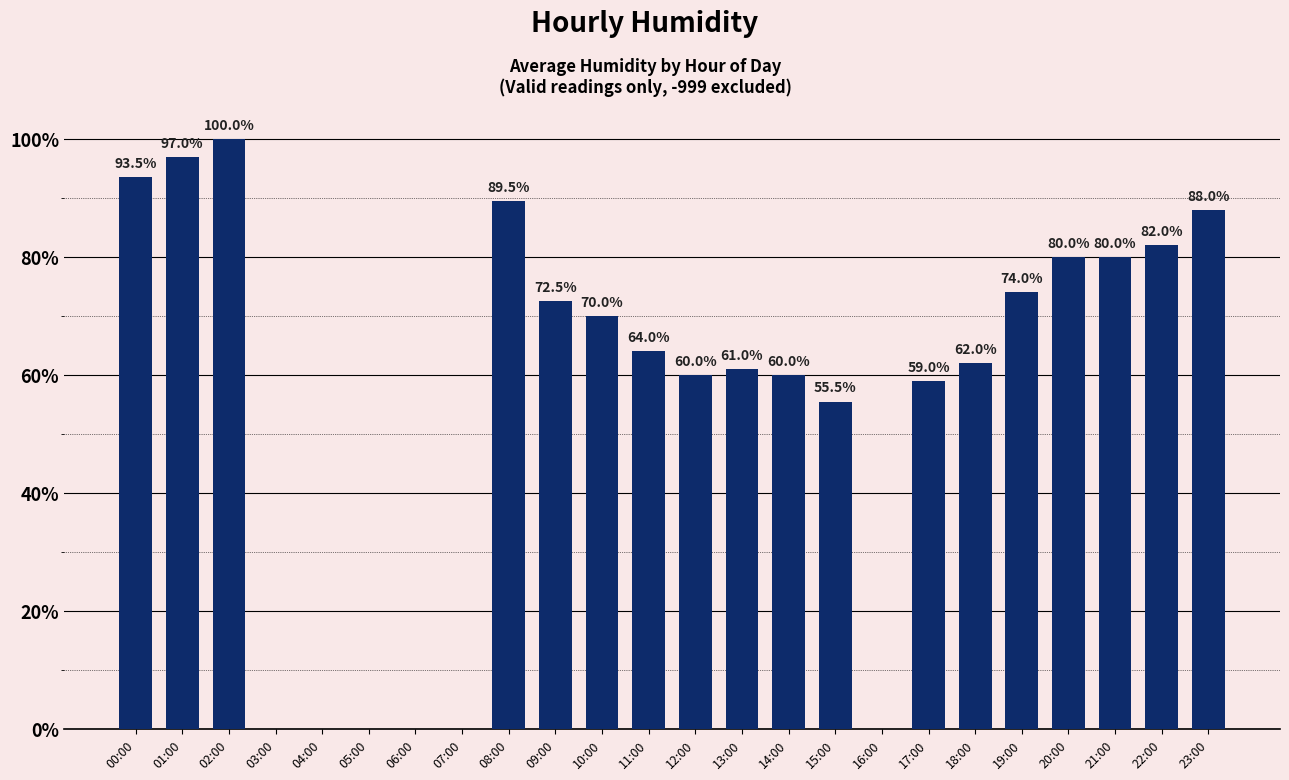

What is the maximum value shown in the chart?

100.0